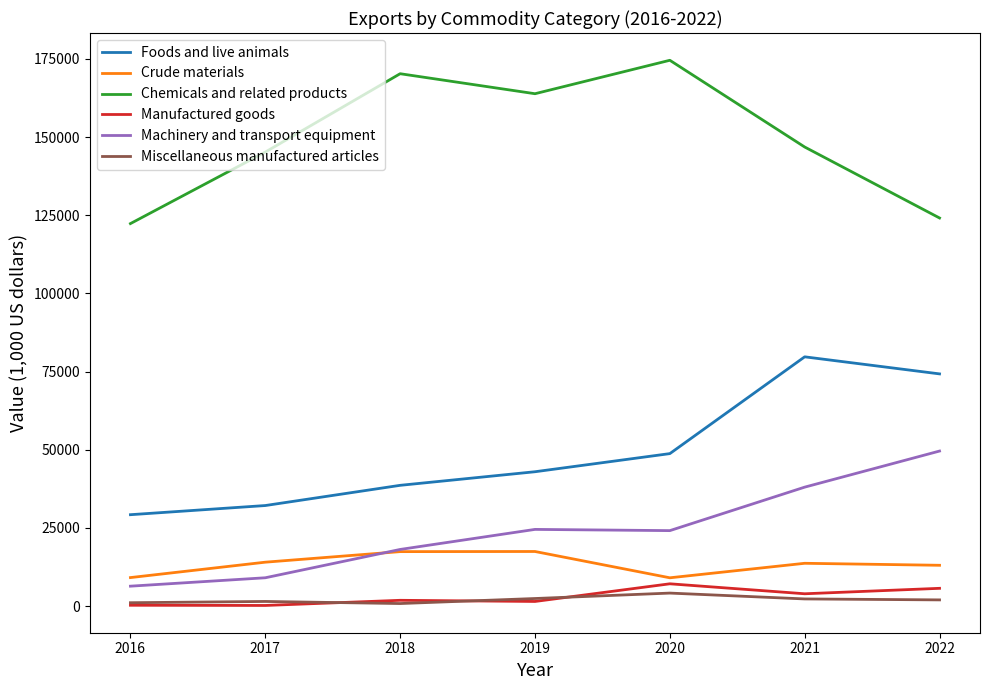

Is this an area chart (filled region under the line)?

No